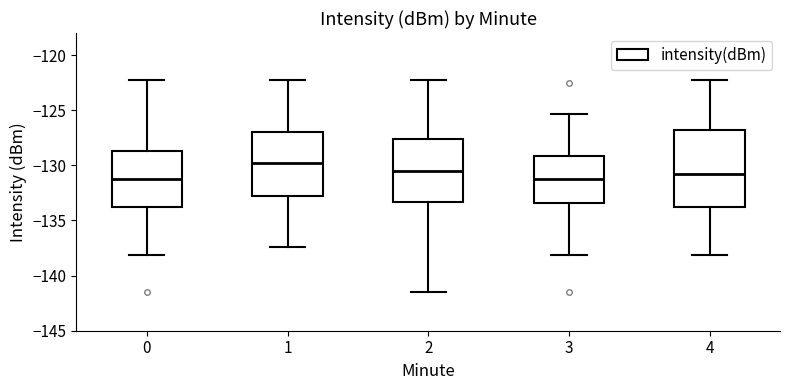

Reading left to right, read every box against the y-axis: the position of its median line, the range the box covers, and the ends of its whiskers. The values are not printed on the chart, so give them approximately, as read against the axis.

0: median -131.0, box -134.0 to -128.5, whiskers -138.0 to -122.0
1: median -130.0, box -132.5 to -127.0, whiskers -137.5 to -122.0
2: median -130.5, box -133.5 to -127.5, whiskers -141.5 to -122.0
3: median -131.5, box -133.5 to -129.0, whiskers -138.0 to -125.5
4: median -131.0, box -134.0 to -127.0, whiskers -138.0 to -122.0